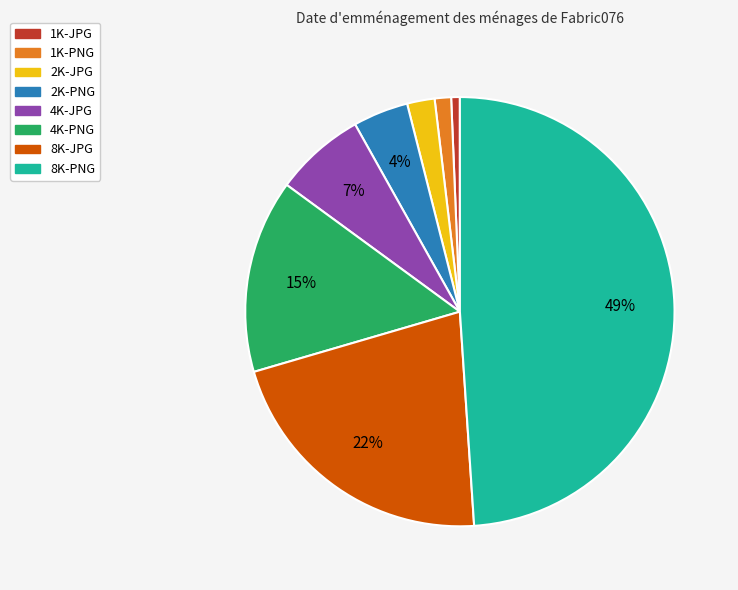

What percentage is the 8K-JPG slice, to the nearest percent?

22%